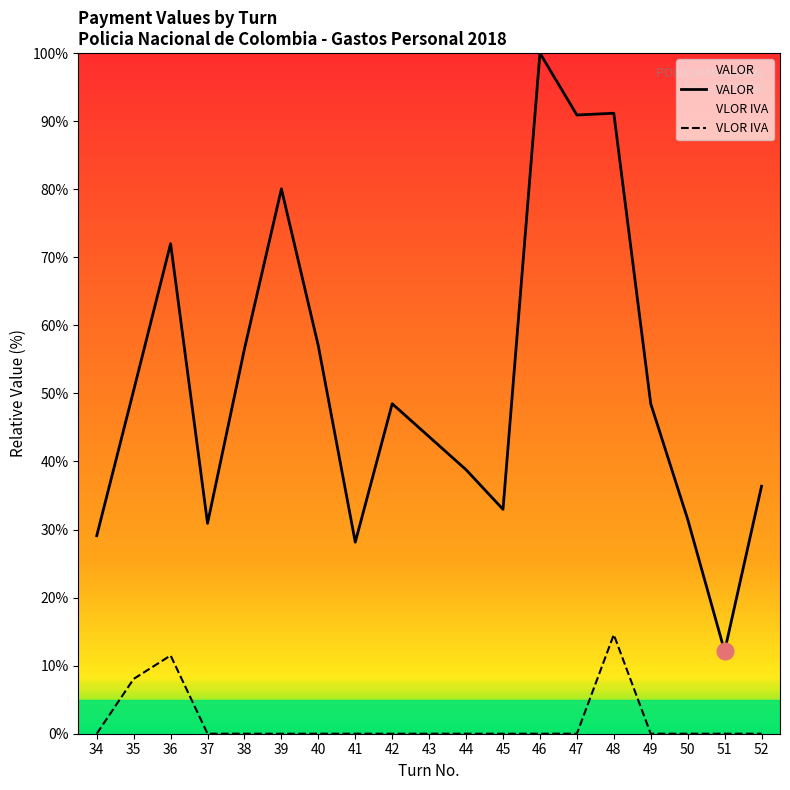

What are all the series names shown in the legend?

VALOR, VLOR IVA